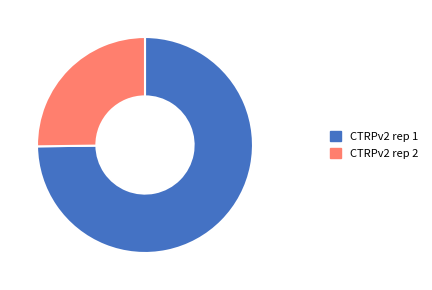

Does CTRPv2 rep 1 represent more than half of the total?

Yes